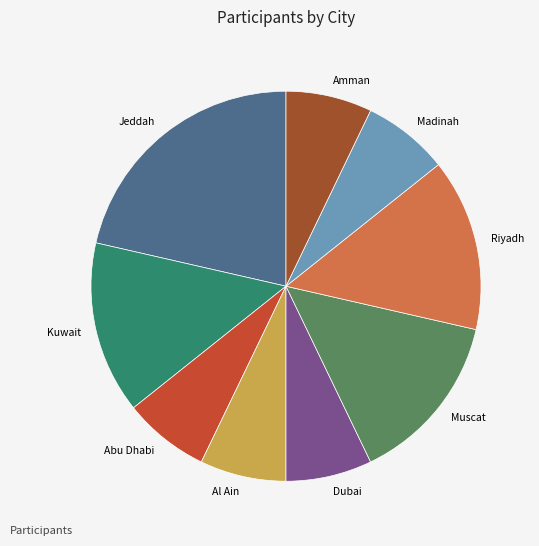

Do Jeddah and Madinah together represent more than half of the pie?

No